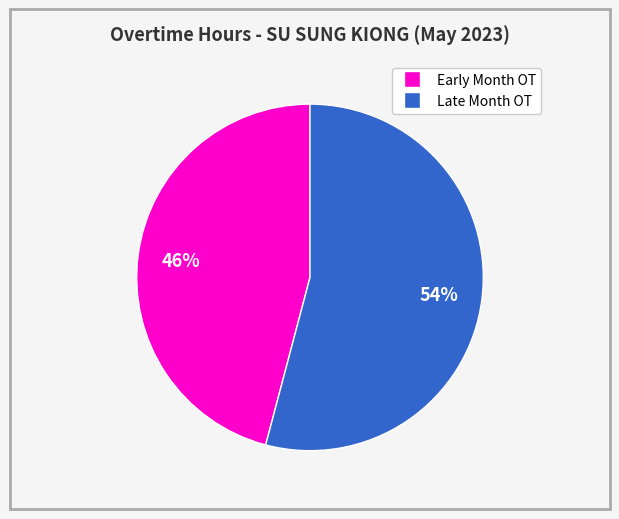

Does any single category account for the majority?

Yes